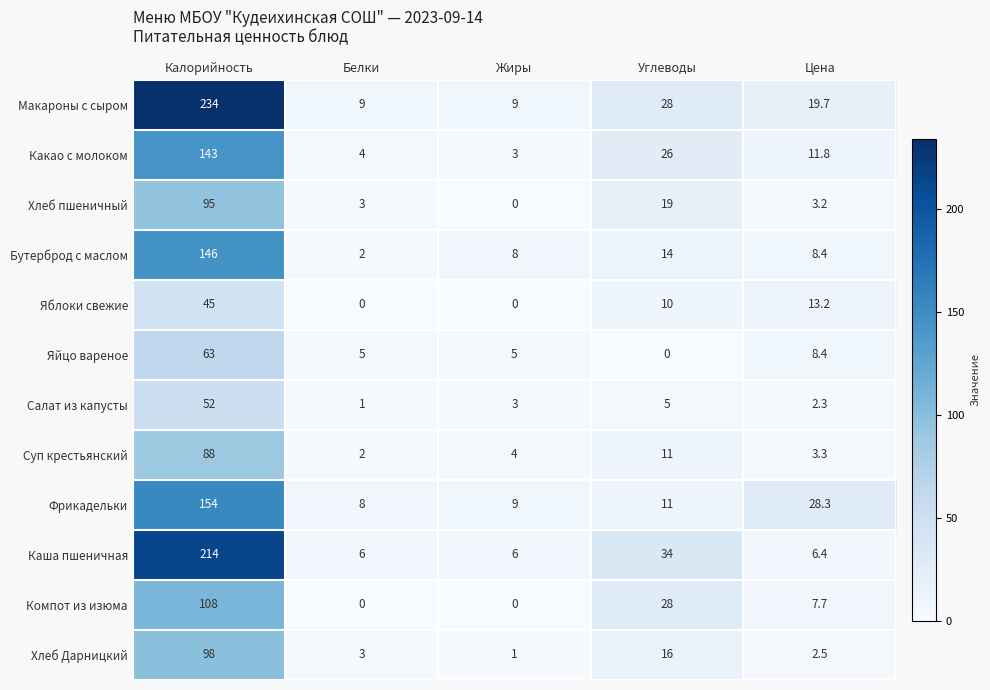

Which series has the largest total across all categories?

Макароны с сыром